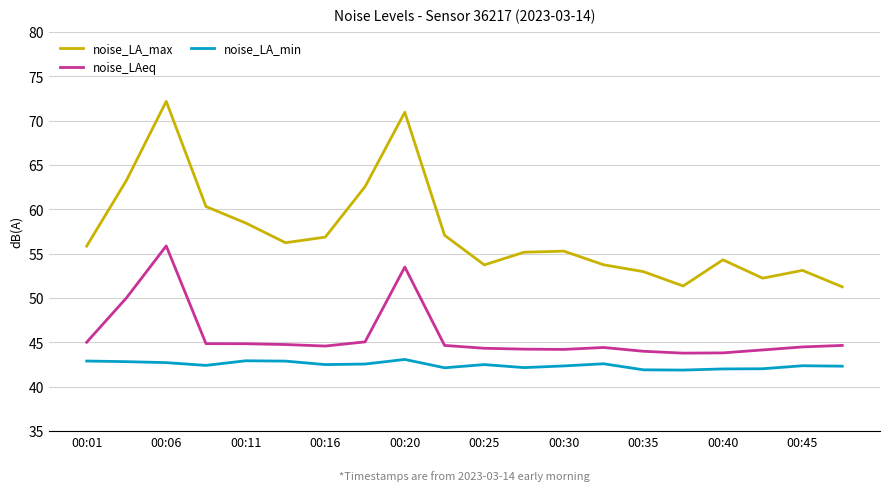

Rank the series by their average value, from highest to lowest.

noise_LA_max, noise_LAeq, noise_LA_min